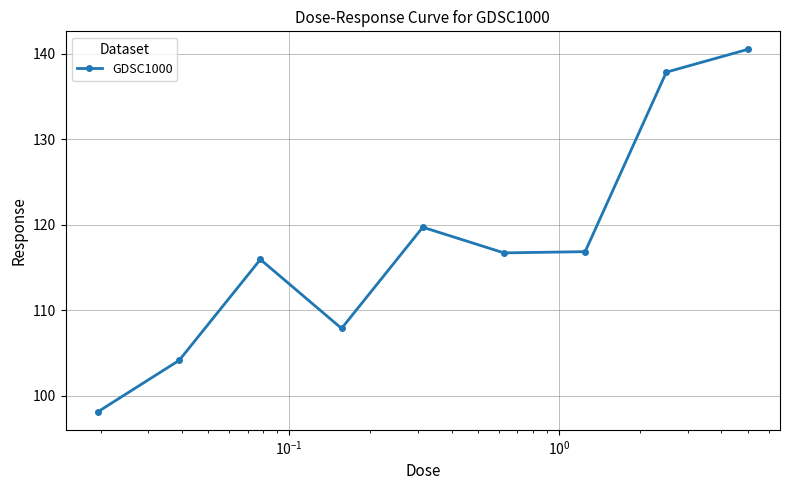

True or false: the data has more than 2 interior local peaks.

False